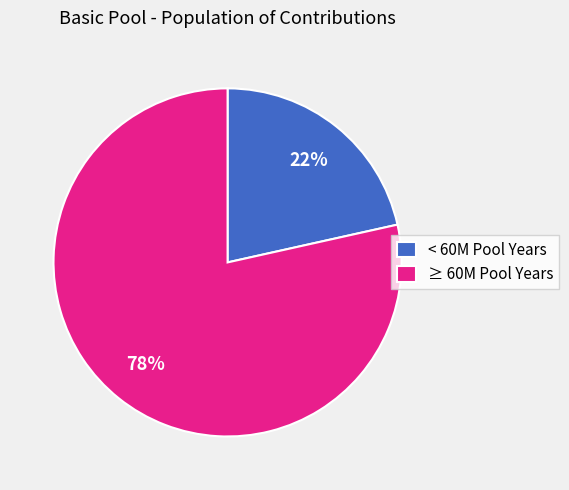

How many slices are in this pie chart?

2